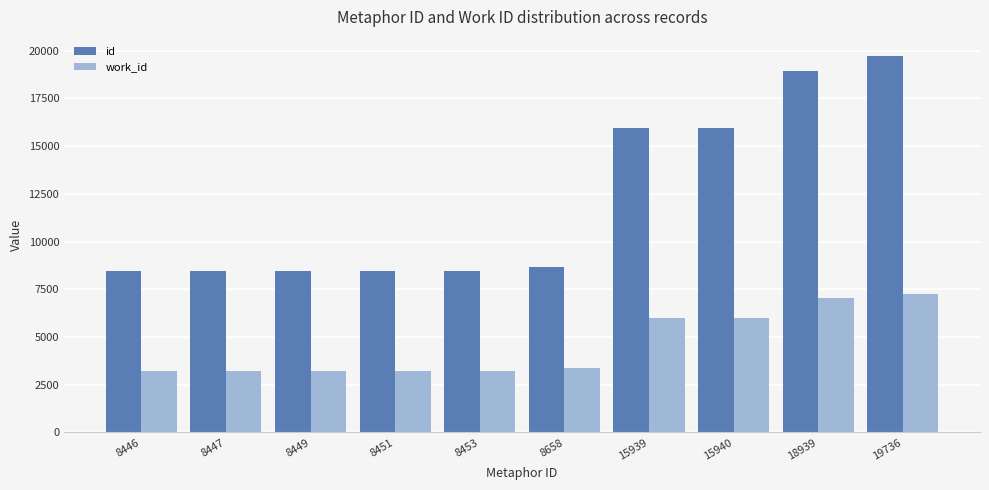

At how many categories does at least one series exceed 14707?

4